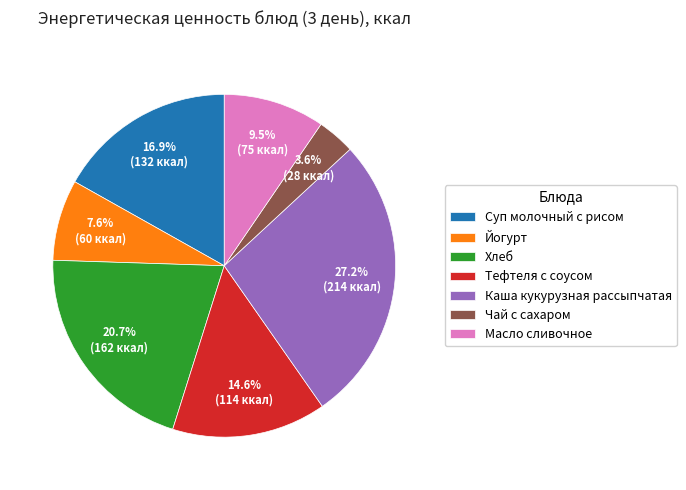

What is the ratio of the value at Тефтеля с соусом to the value at Каша кукурузная рассыпчатая?

0.5